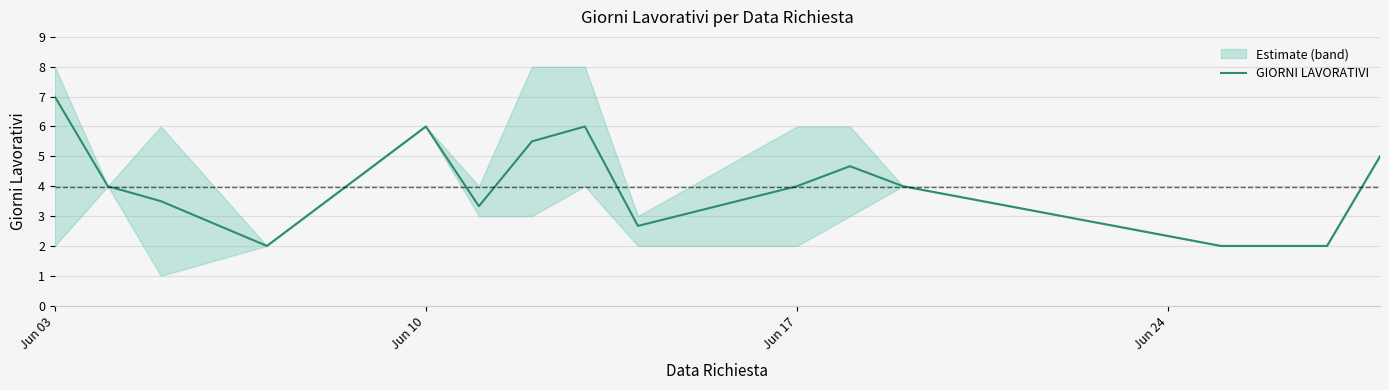

How many lines are shown in the chart?

1